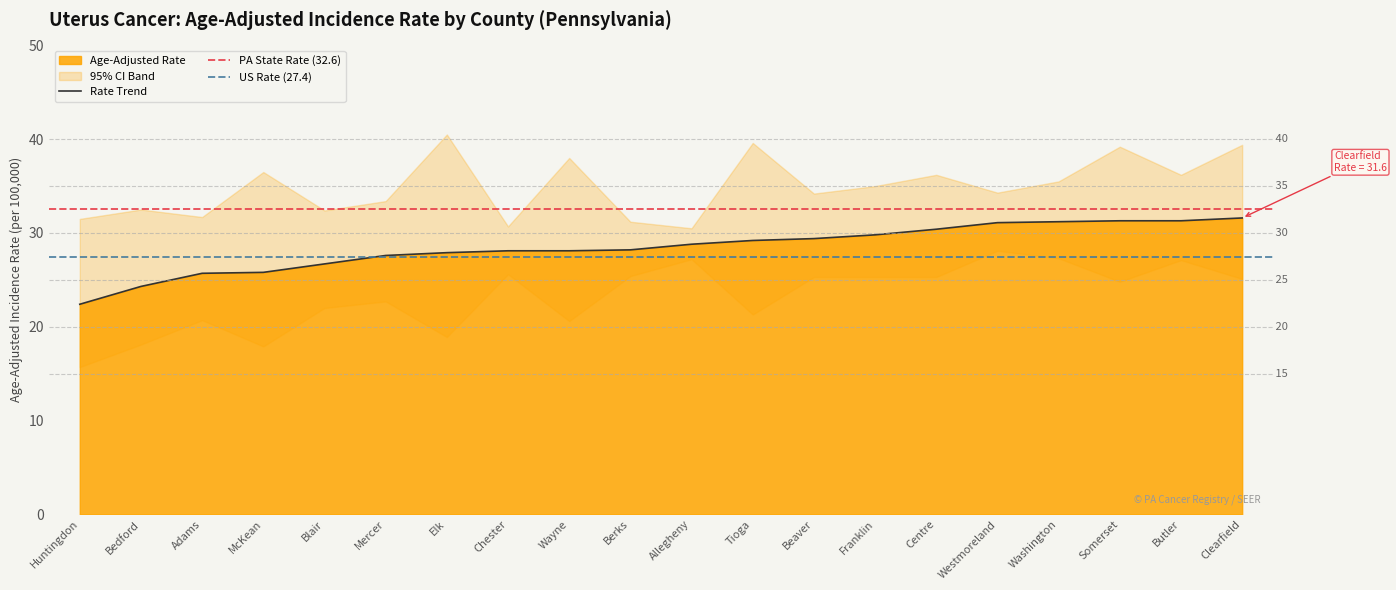

True or false: Upper 95% CI and Age-Adjusted Rate cross at least once.

False